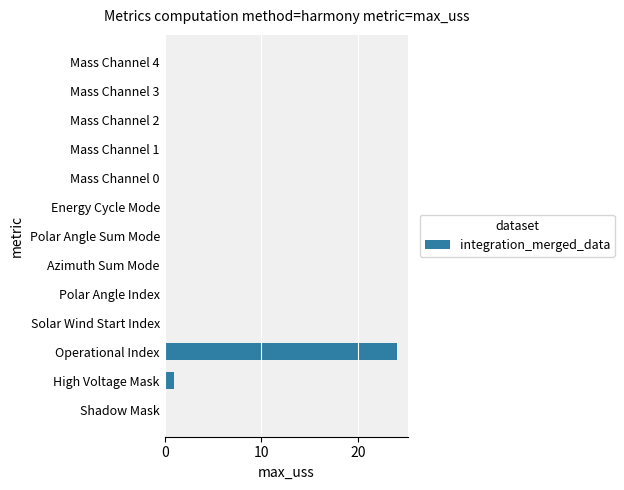

Approximately how many times larger is the value at Operational Index compared to High Voltage Mask?

24.0